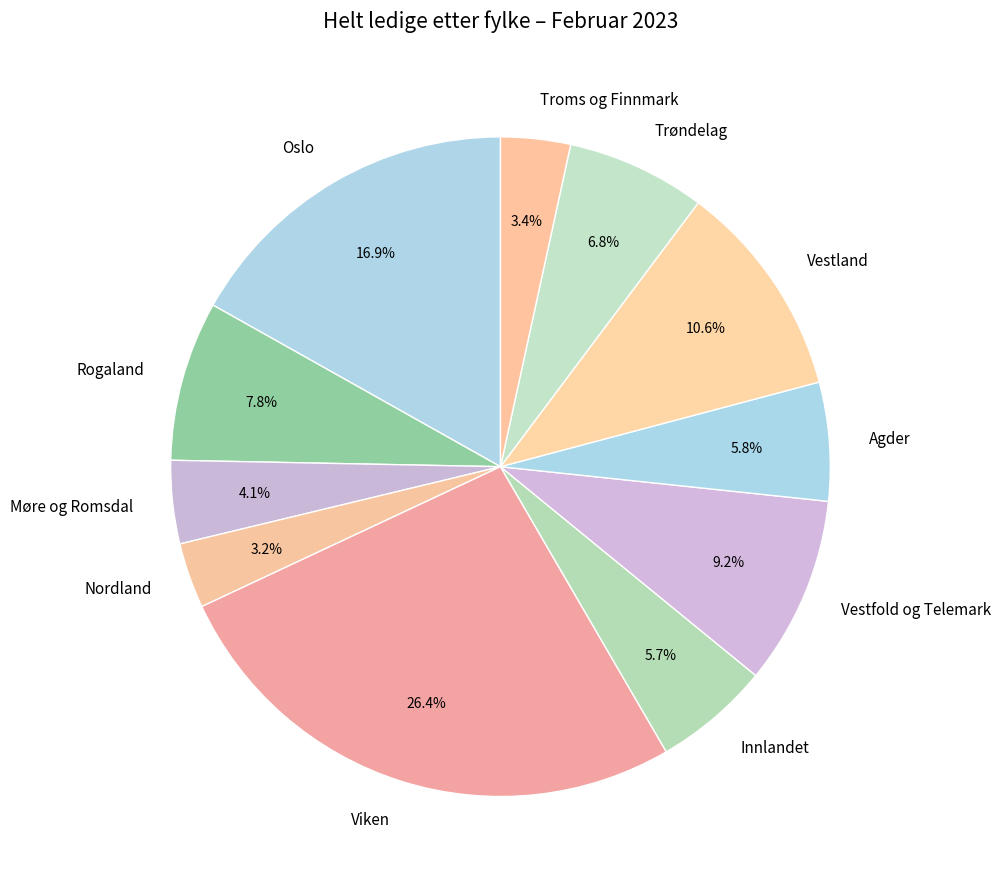

To the nearest percent, what is the difference between the largest and smallest slice percentages?

23%